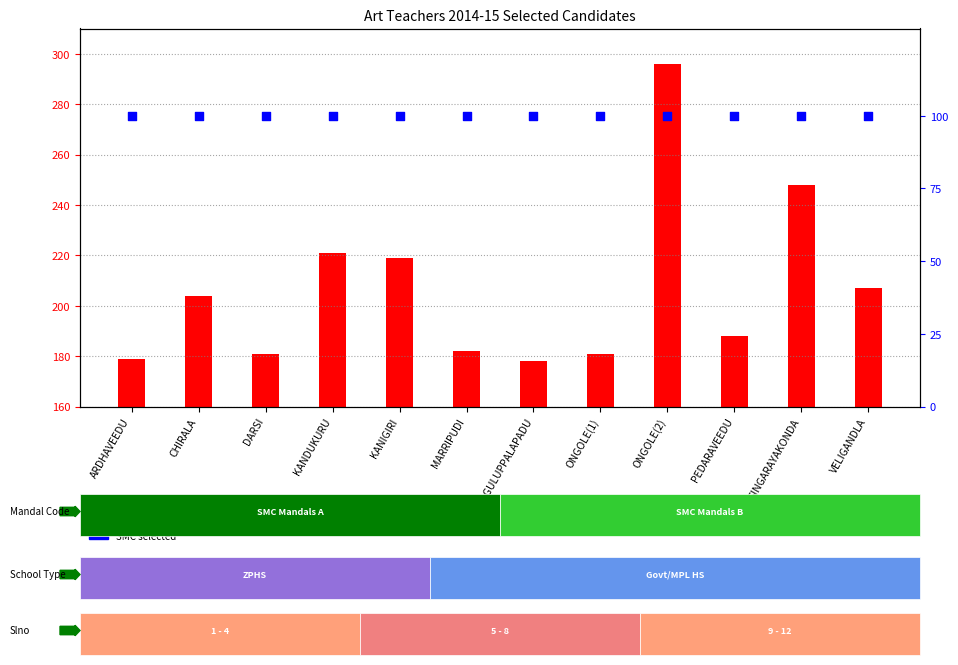

At how many categories does at least one series exceed 181?

8